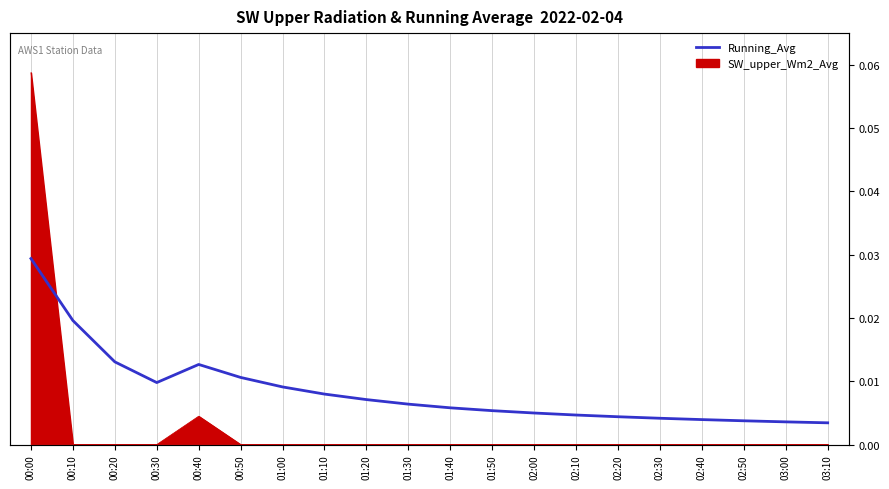

At which category does the data reach its first local valley?

00:30